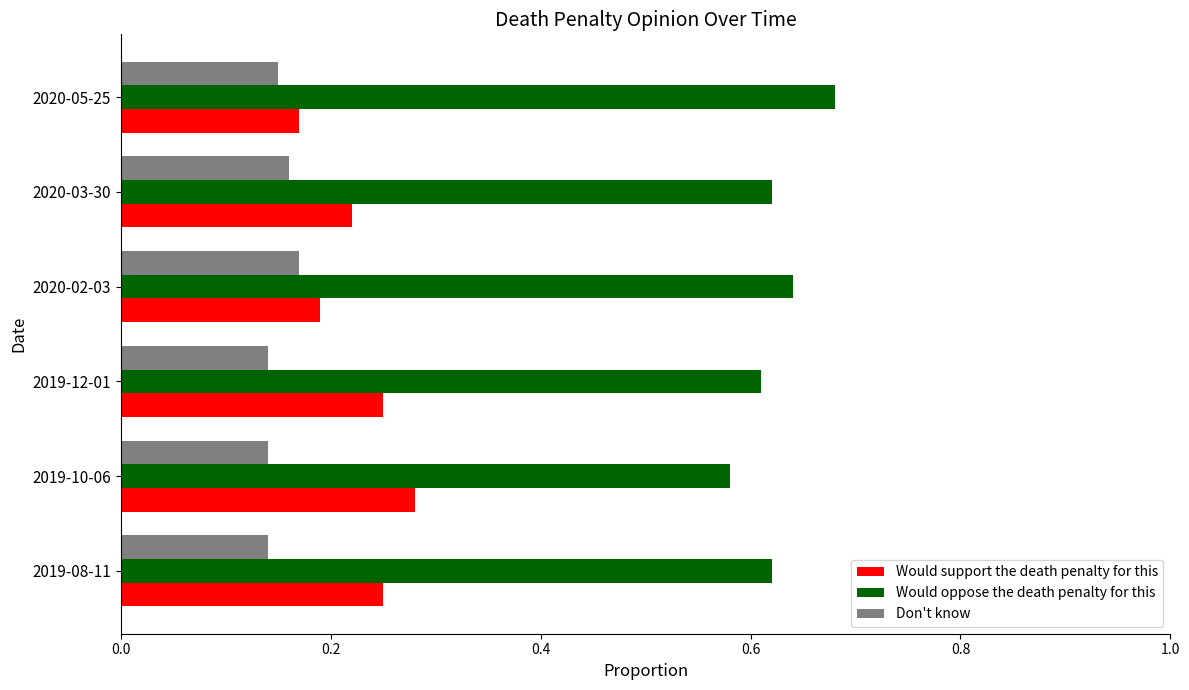

Rank the series by their maximum value, from highest to lowest.

Would oppose the death penalty for this, Would support the death penalty for this, Don't know